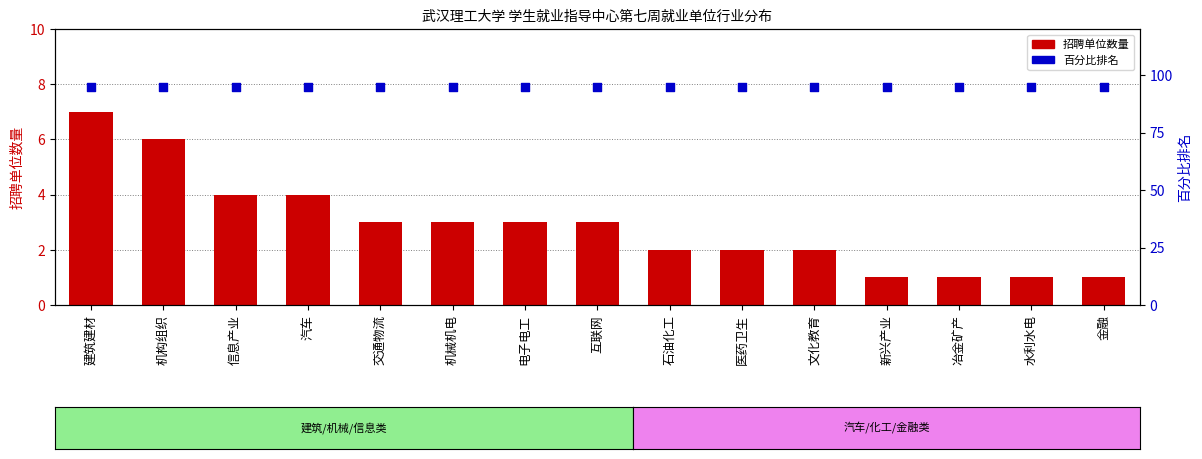

Which series has the widest spread of Y values?

招聘单位数量